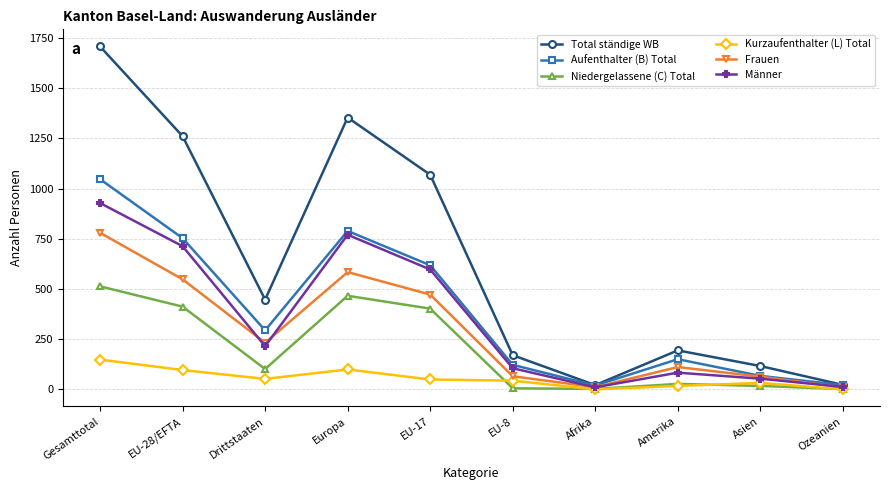

What position from the right is Ozeanien?

1